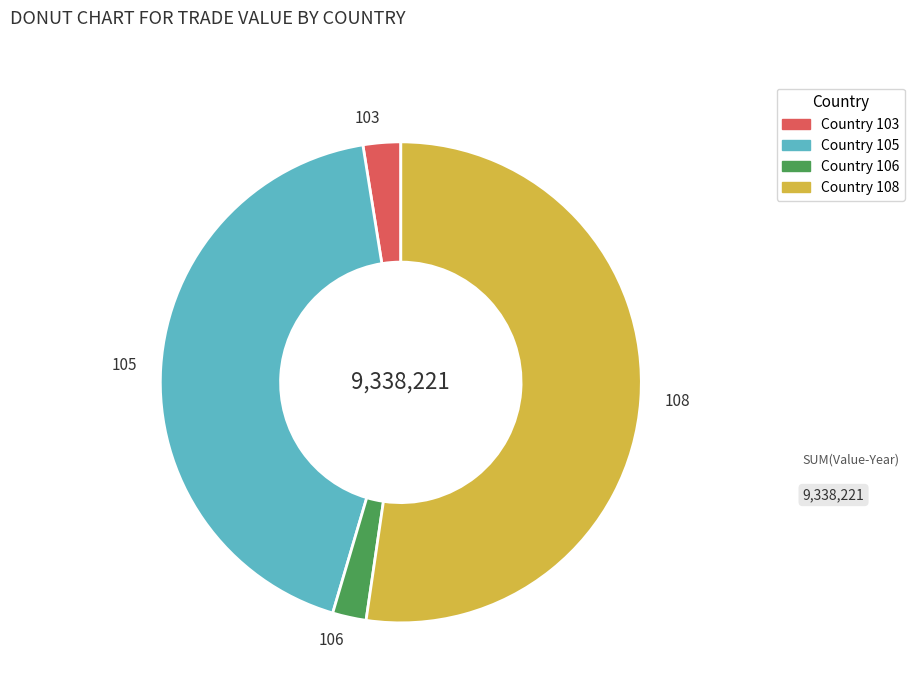

The 108 slice represents 63% of the pie. True or false?

False